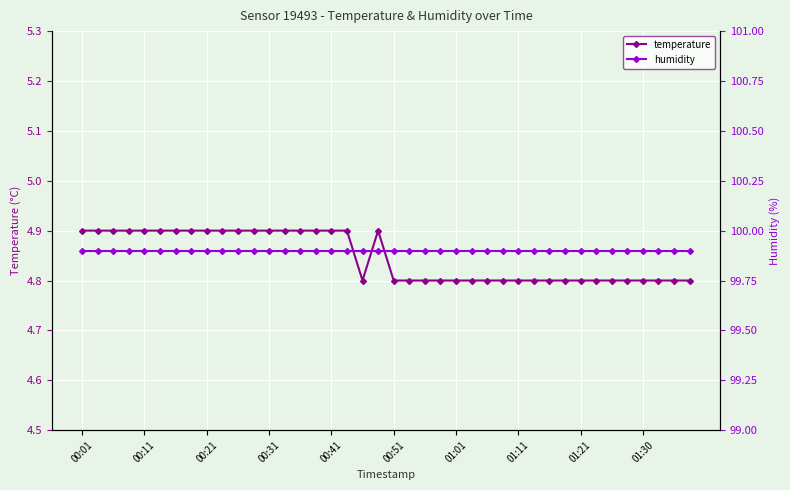

Which category has the lowest value in the humidity series?

00:01